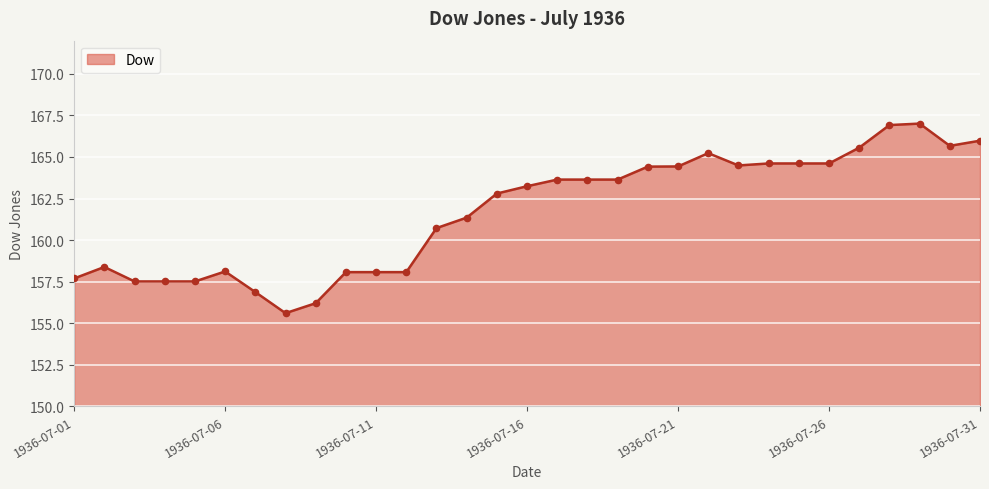

What is the smallest value displayed?

155.6